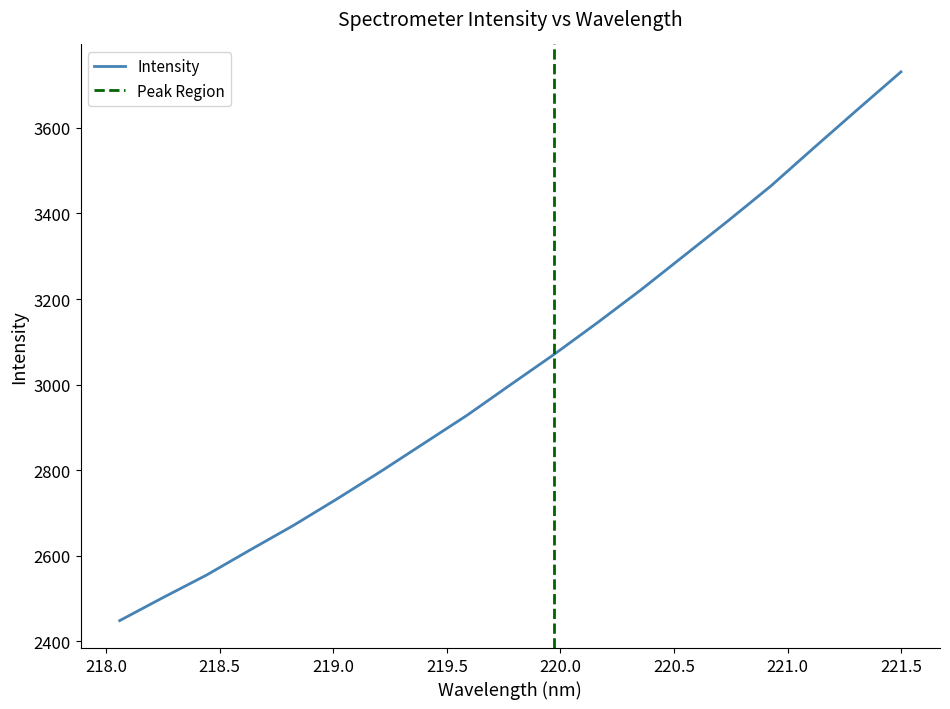

Reading right to left, what are all the values shown in this chart?

221.4993=3730.7	221.3083=3642.8	221.1174=3553.9	220.9264=3464.0	220.7354=3381.5	220.5444=3301.1	220.3533=3220.9	220.1623=3144.4	219.9712=3070.3	219.7801=2999.6	219.589=2928.3	219.3979=2862.3	219.2067=2796.3	219.0156=2732.6	218.8244=2670.9	218.6332=2613.5	218.442=2555.0	218.2508=2502.5	218.0596=2448.6